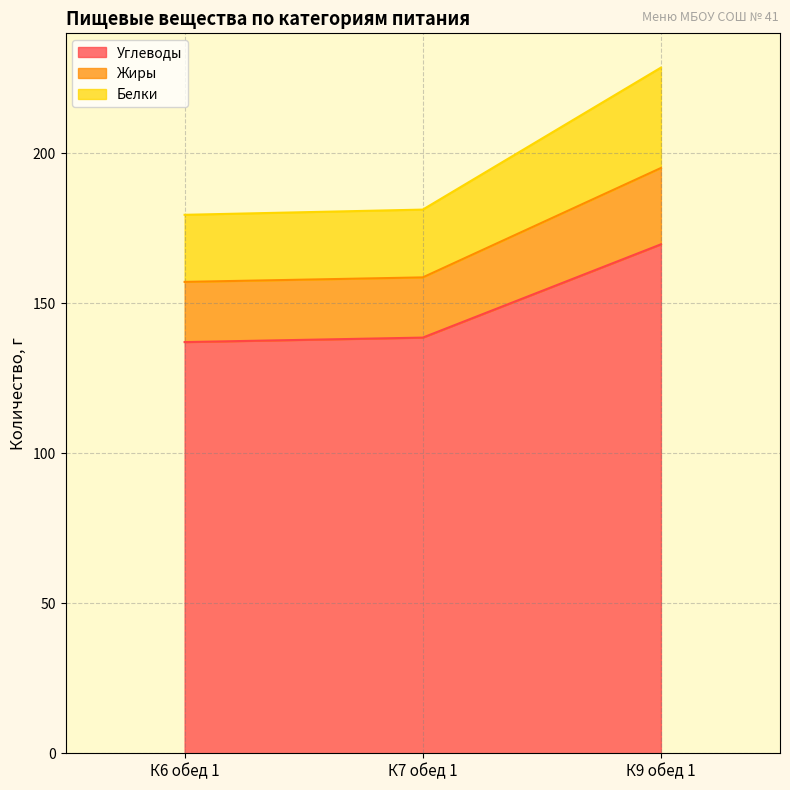

What is the total value across all series at К9 обед 1?

228.6